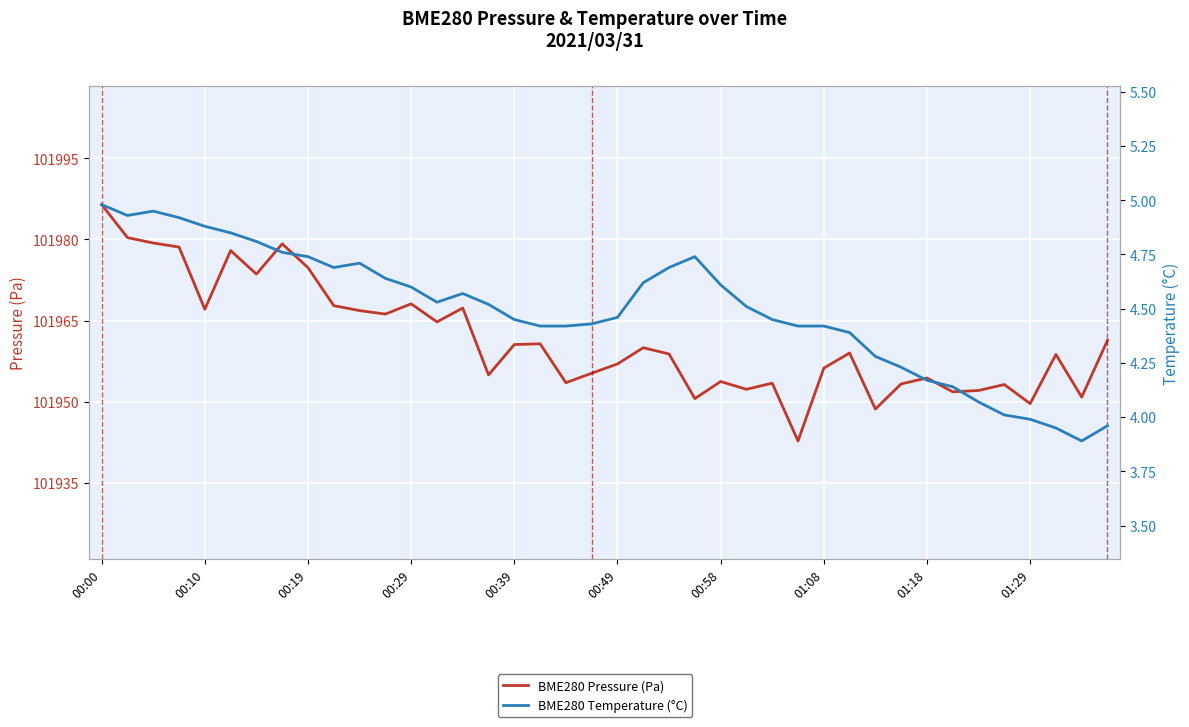

How many lines are shown in the chart?

2